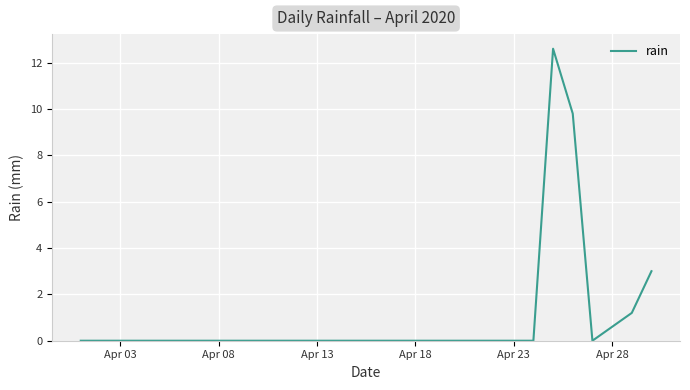

Is this an area chart (filled region under the line)?

No